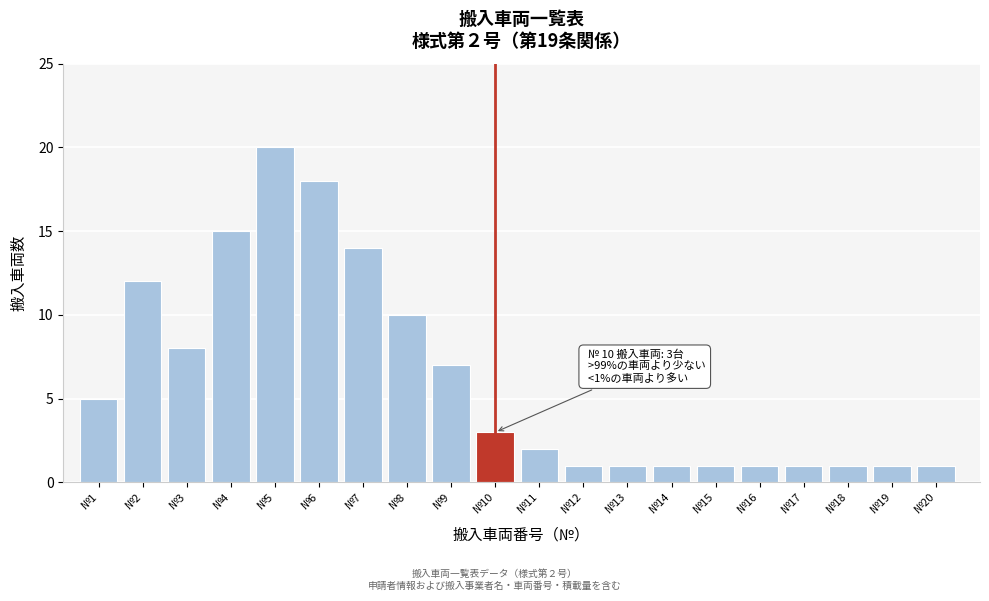

Reading right to left, list all the values displayed in this chart.

№20=1	№19=1	№18=1	№17=1	№16=1	№15=1	№14=1	№13=1	№12=1	№11=2	№10=3	№9=7	№8=10	№7=14	№6=18	№5=20	№4=15	№3=8	№2=12	№1=5